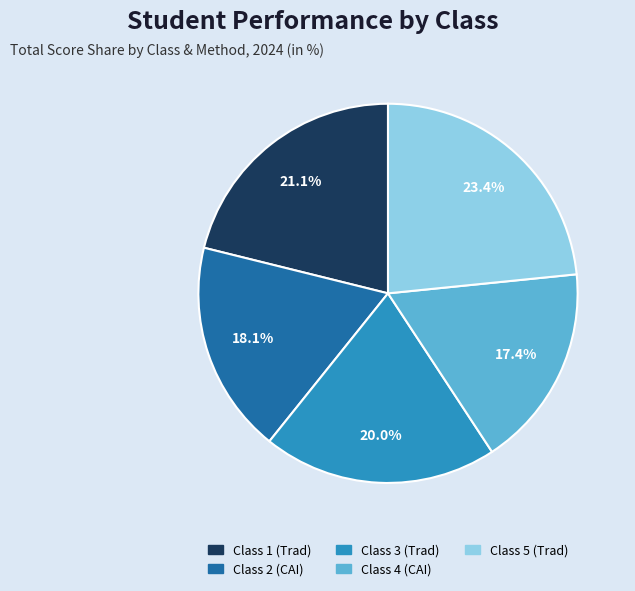

Which slice is the largest?

Class 5 (Trad)